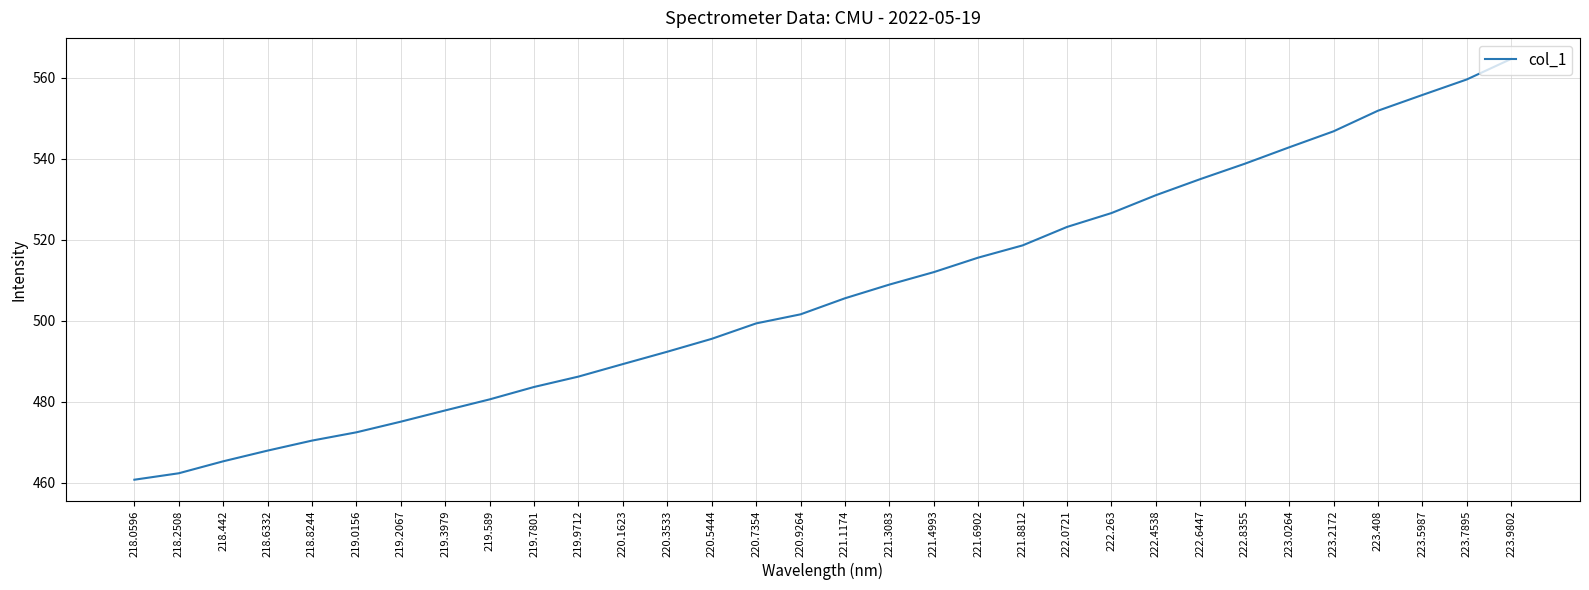

What is the greatest value displayed?

564.6